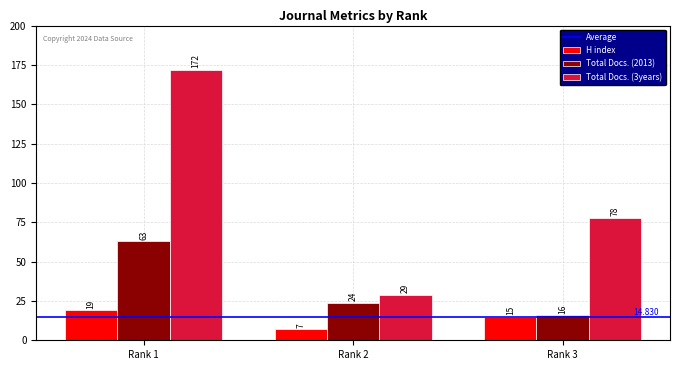

At which label does H index first exceed 15?

Rank 1